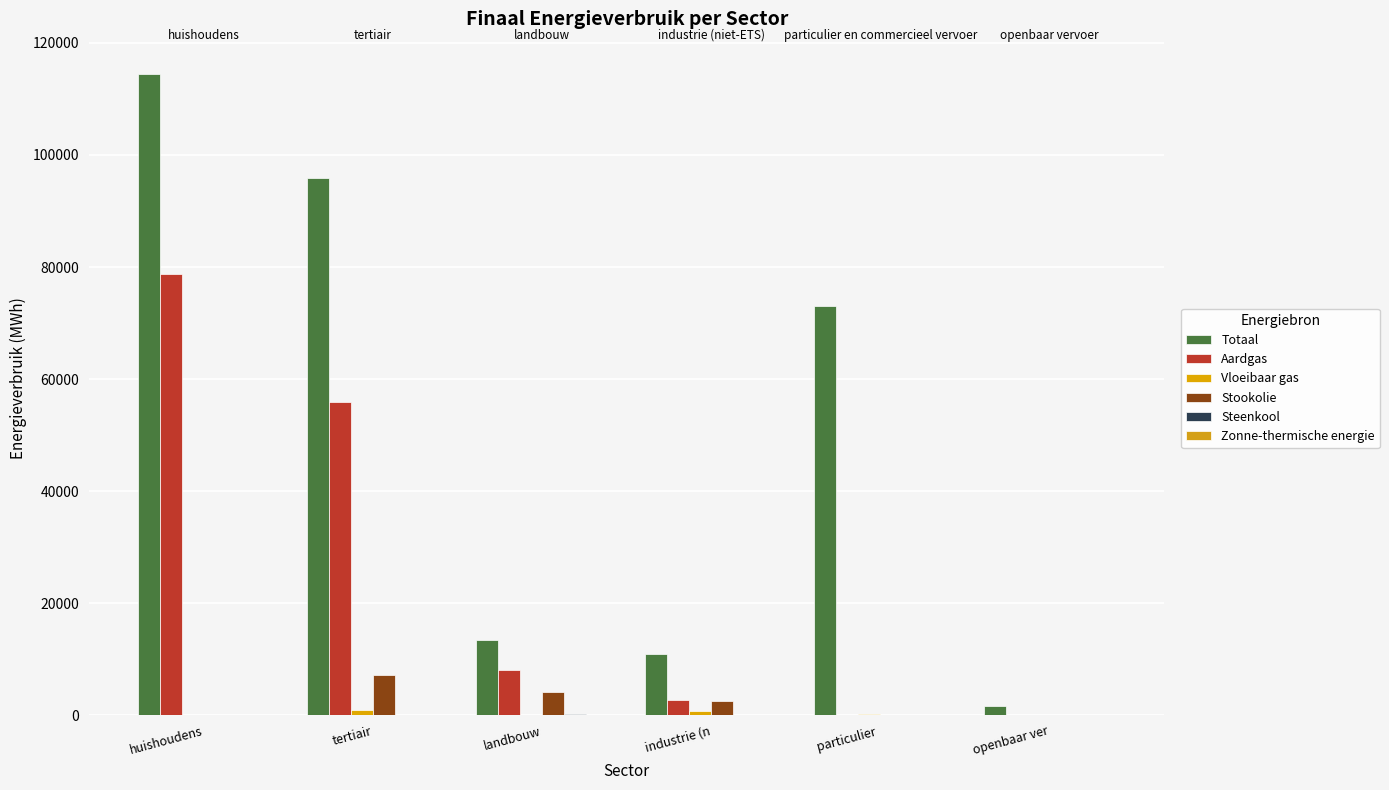

Reading left to right, transcribe all the data shown in this chart.

Totaal: huishoudens=114504.1	tertiair=95844.6	landbouw=13473.2	industrie (n=10981.6	particulier =73128.4	openbaar ver=1590.3
Aardgas: huishoudens=78796.8	tertiair=55975.1	landbouw=7983.3	industrie (n=2758.6	particulier =6.7	openbaar ver=0.0
Vloeibaar gas: huishoudens=20.0	tertiair=917.0	landbouw=15.0	industrie (n=824.0	particulier =207.3	openbaar ver=0.0
Stookolie: huishoudens=0.0	tertiair=7085.0	landbouw=4105.9	industrie (n=2615.1	particulier =0.0	openbaar ver=0.0
Steenkool: huishoudens=0.0	tertiair=0.0	landbouw=179.0	industrie (n=0.8	particulier =0.0	openbaar ver=0.0
Zonne-thermische energie: huishoudens=115.7	tertiair=4.7	landbouw=0.0	industrie (n=0.0	particulier =0.0	openbaar ver=0.0